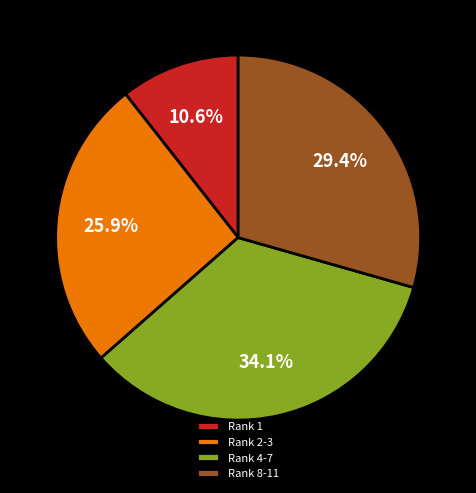

What is the largest slice in the pie chart?

Rank 4-7